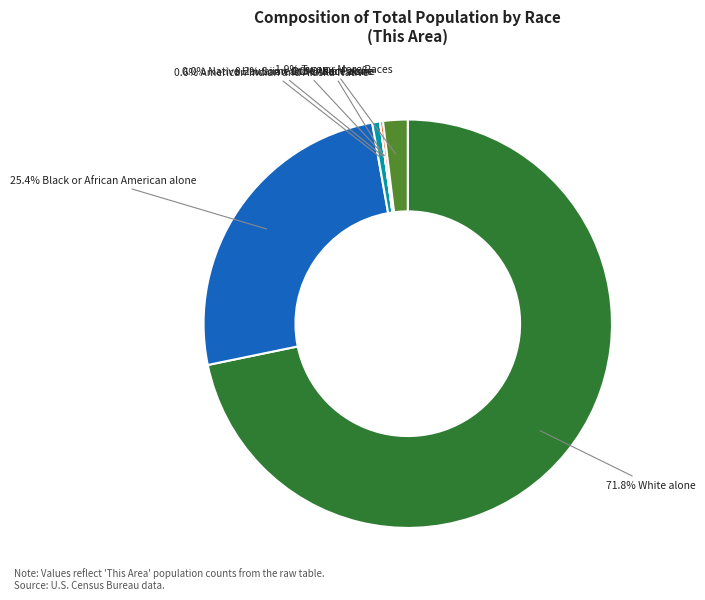

True or false: Two or More Races accounts for 2% of the total.

True